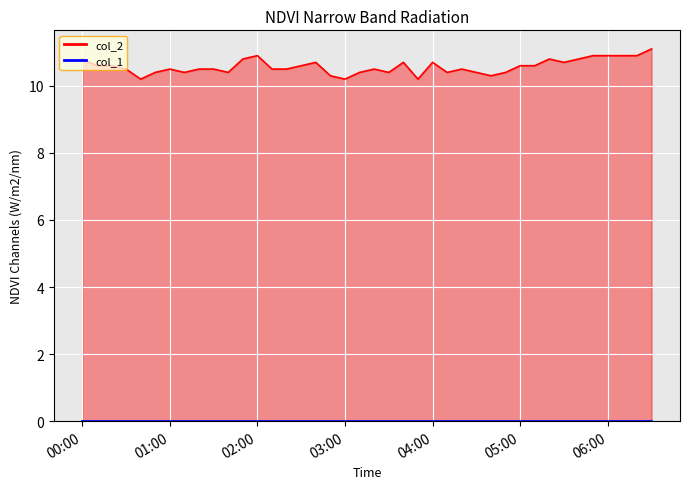

Reading right to left, transcribe all the data shown in this chart.

col_2_line: 11.1	10.9	10.9	10.9	10.9	10.8	10.7	10.8	10.6	10.6	10.4	10.3	10.4	10.5	10.4	10.7	10.2	10.7	10.4	10.5	10.4	10.2	10.3	10.7	10.6	10.5	10.5	10.9	10.8	10.4	10.5	10.5	10.4	10.5	10.4	10.2	10.5	10.6	10.6	10.8
col_1_line: 0.0	0.0	0.0	0.0	0.0	0.0	0.0	0.0	0.0	0.0	0.0	0.0	0.0	0.0	0.0	0.0	0.0	0.0	0.0	0.0	0.0	0.0	0.0	0.0	0.0	0.0	0.0	0.0	0.0	0.0	0.0	0.0	0.0	0.0	0.0	0.0	0.0	0.0	0.0	0.0